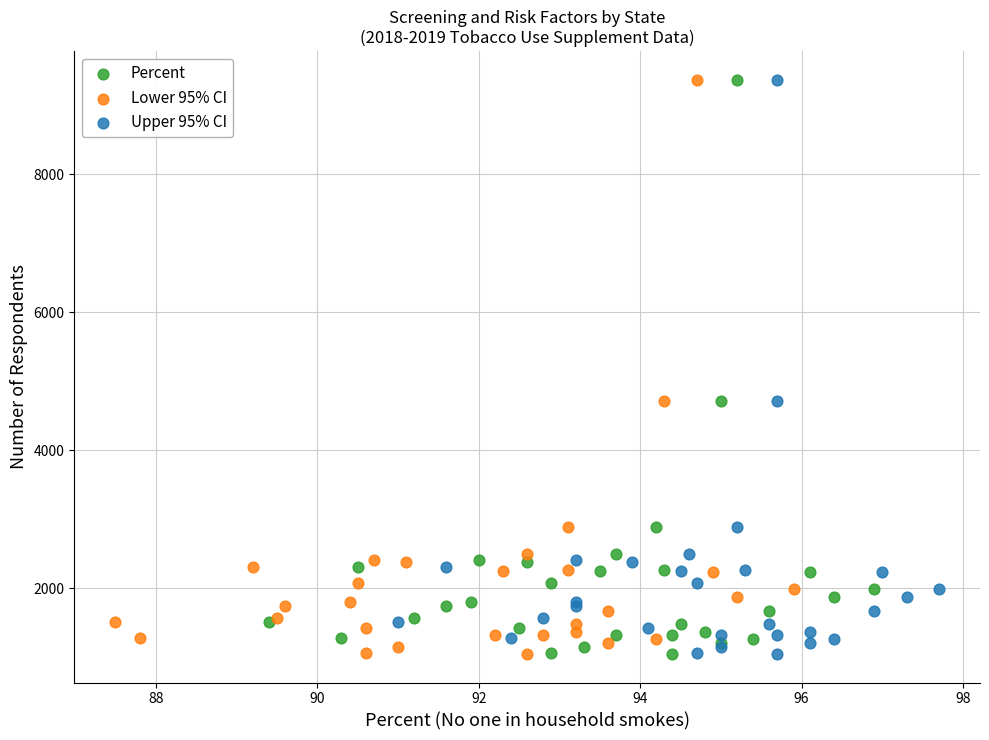

What are all the series names shown in the legend?

Percent, Lower 95% CI, Upper 95% CI